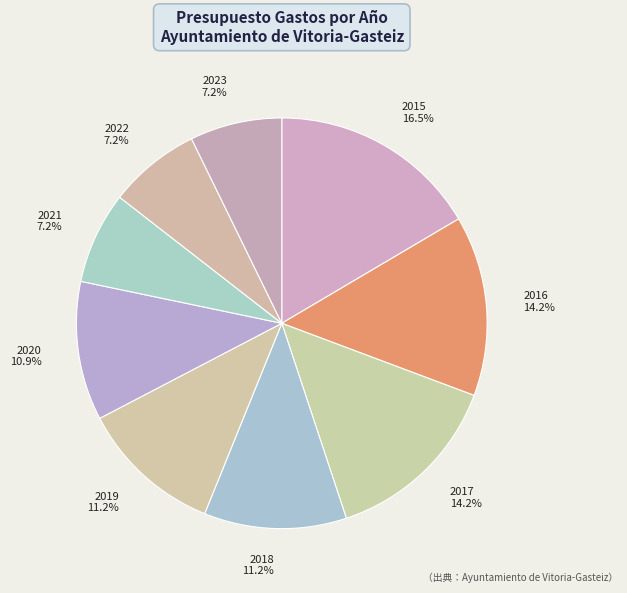

How many segments does this pie chart have?

9